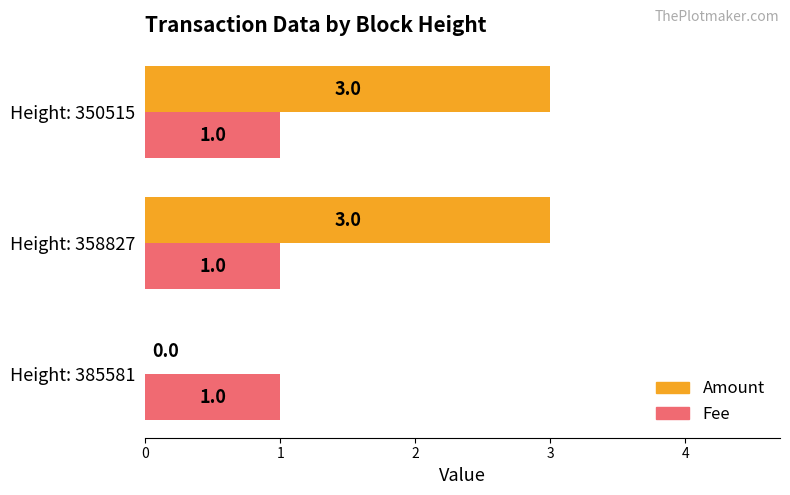

What are all the series names shown in the legend?

Amount, Fee